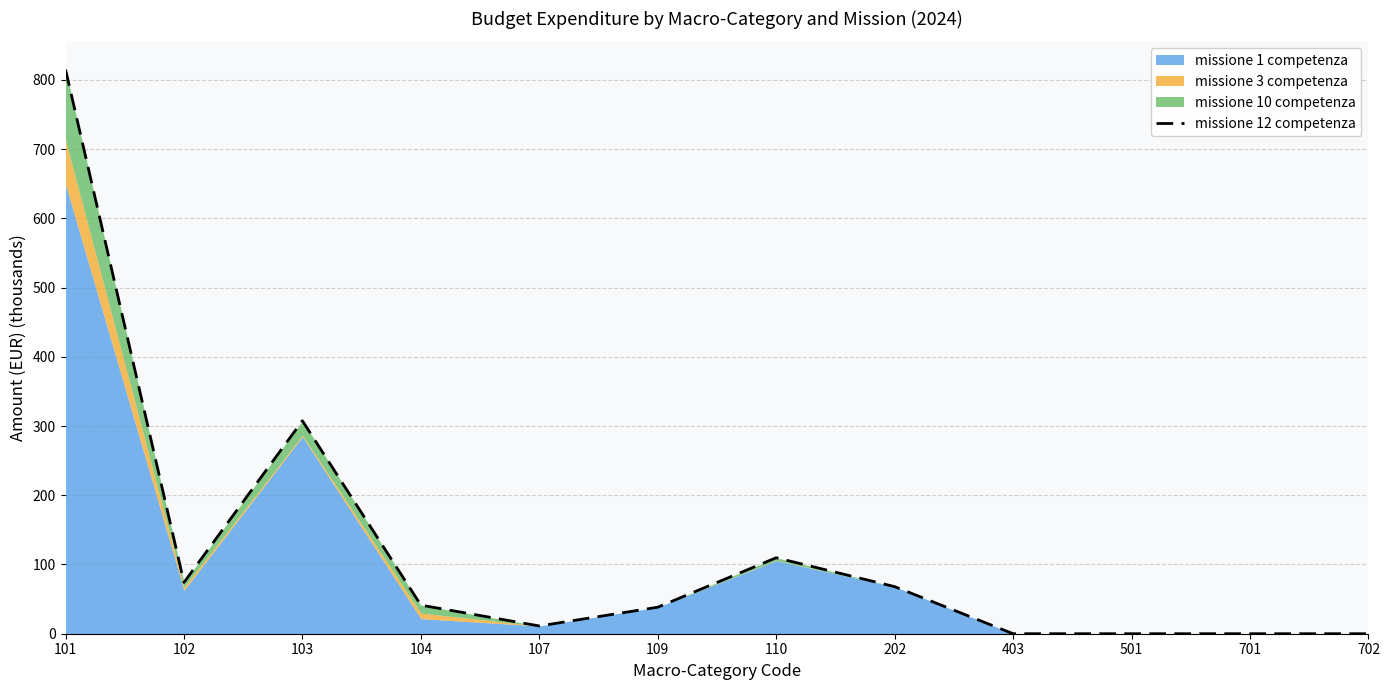

Between 403 and 202, which is larger?

202